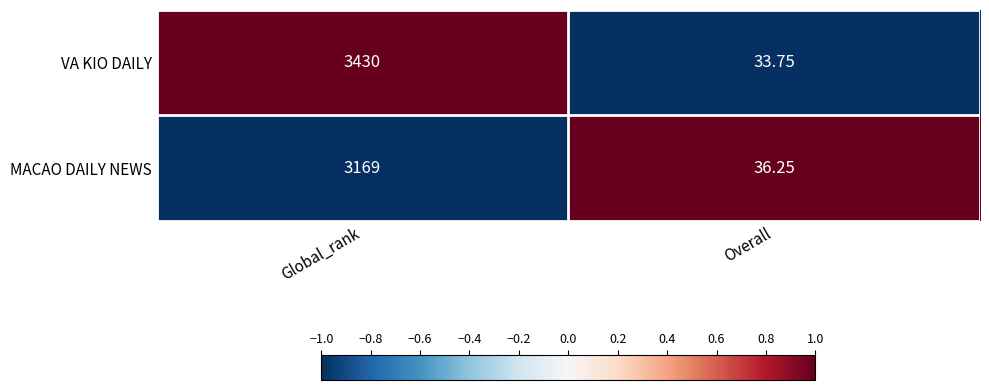

Which series has the largest range (max minus min)?

VA KIO DAILY